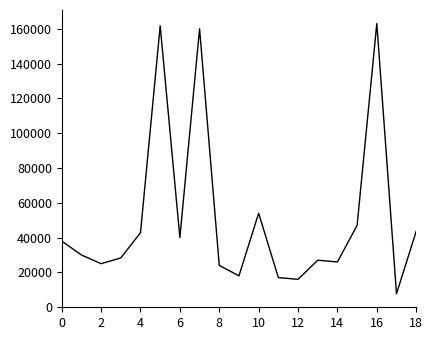

What is the greatest value displayed?

163000